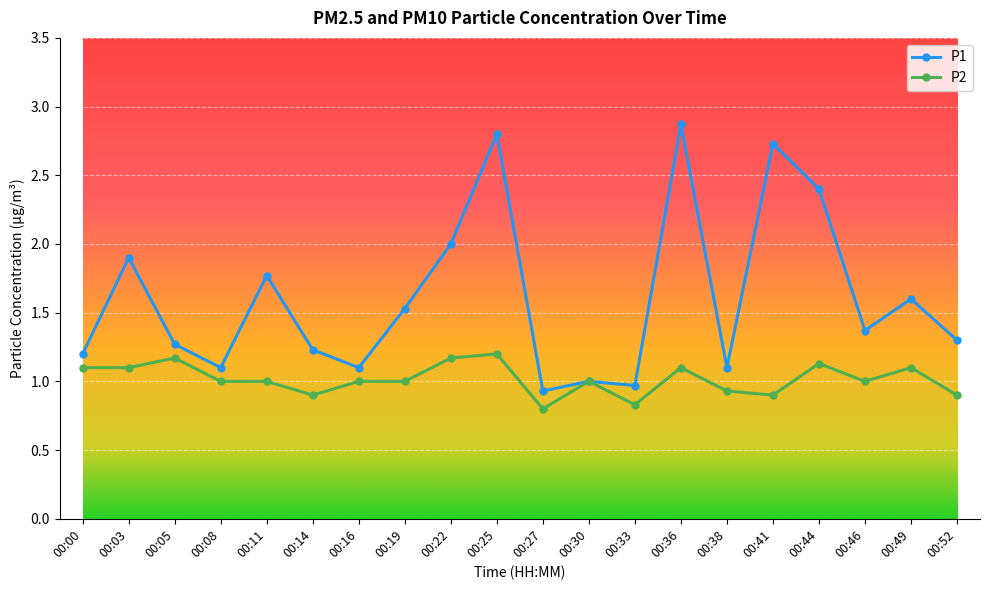

List the series in order of their peak value, highest first.

P1, P2